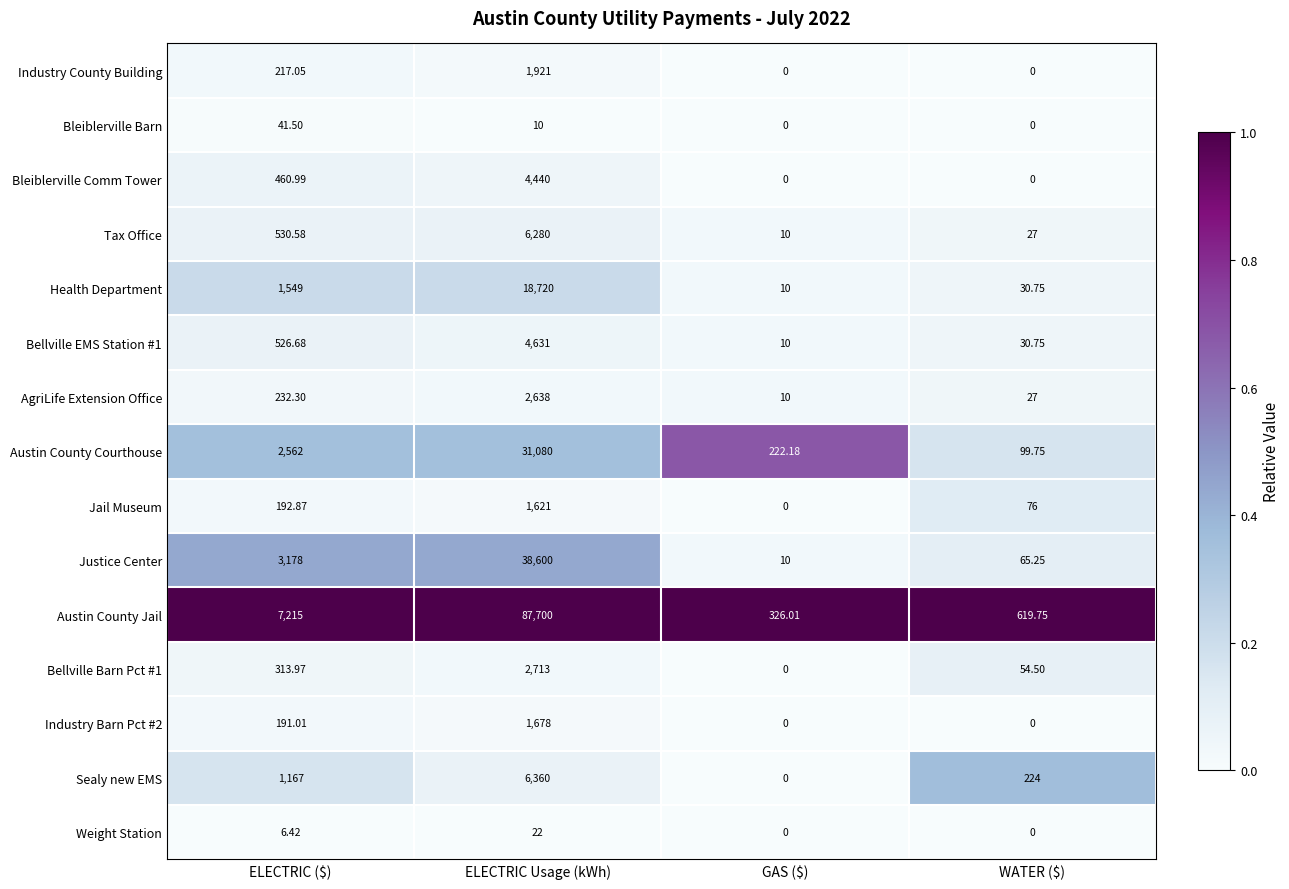

Which series has the widest spread of values?

Austin County Jail